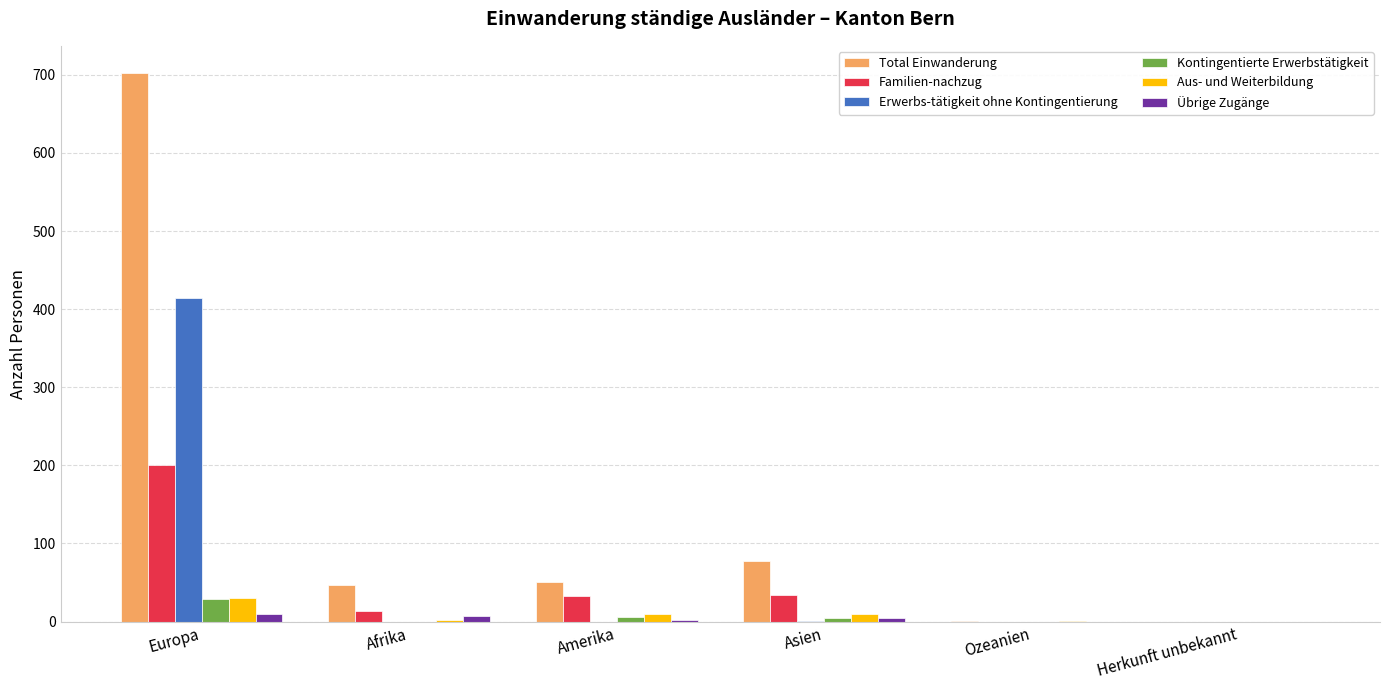

True or false: Übrige Zugänge has a value of 5 at Asien.

True